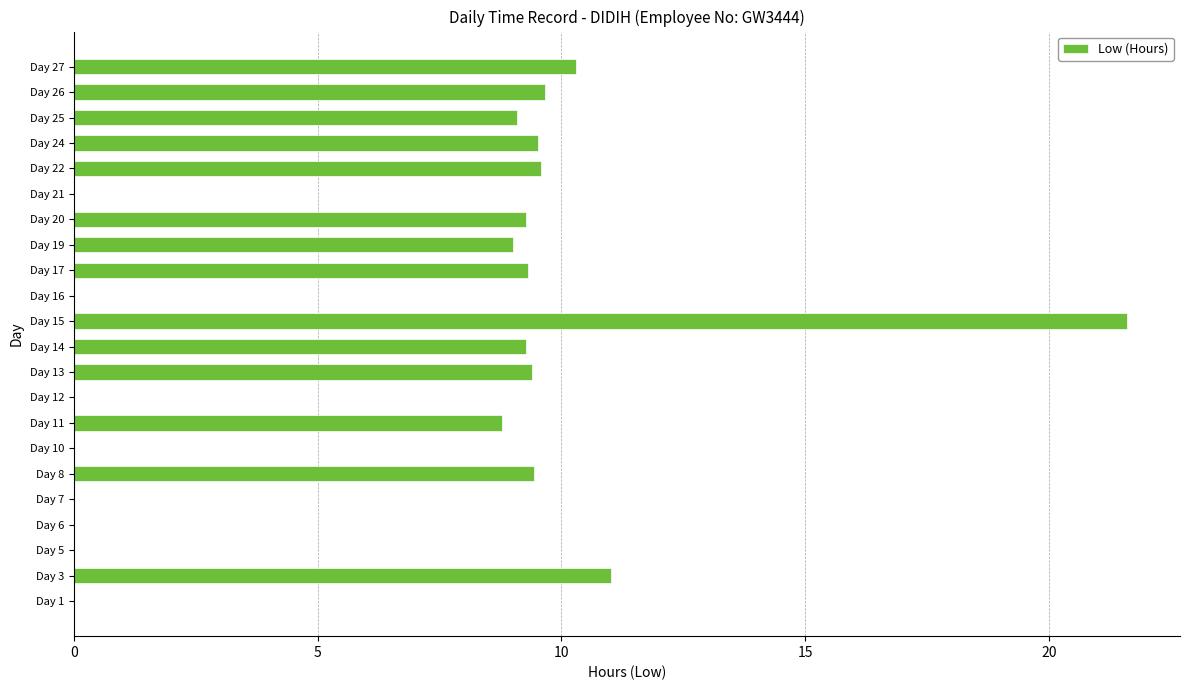

What is the sum of all values?

145.3